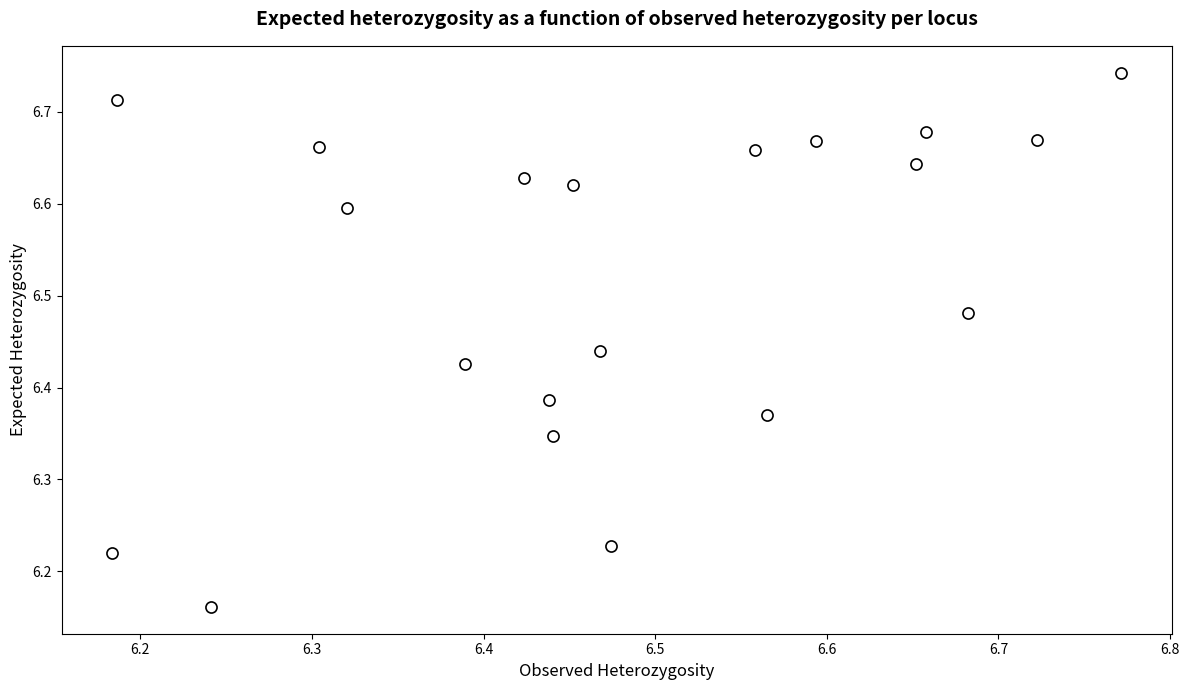

What is the range of X values (max minus min)?

0.6